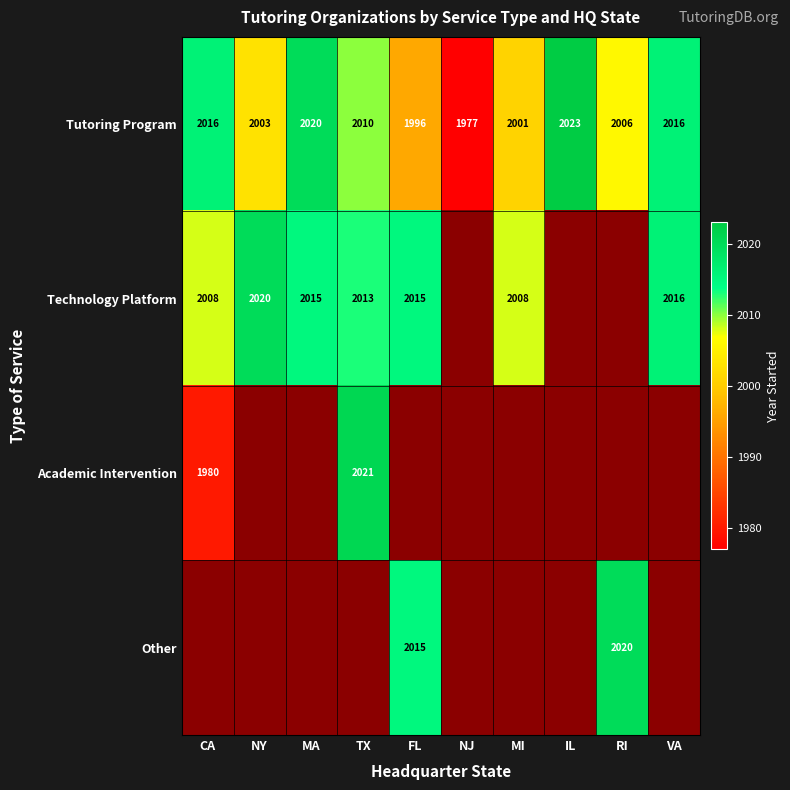

What is the average value of the Tutoring Program series?

2007